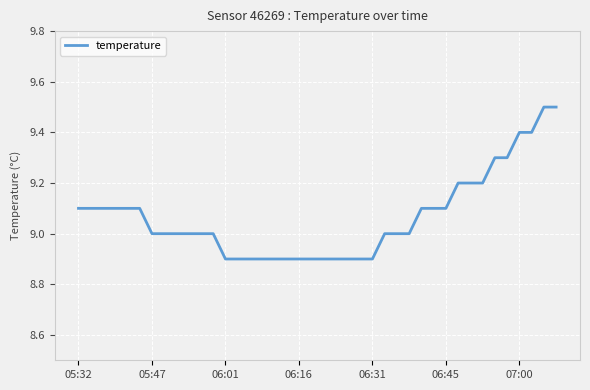

What is the smallest value displayed?

8.9